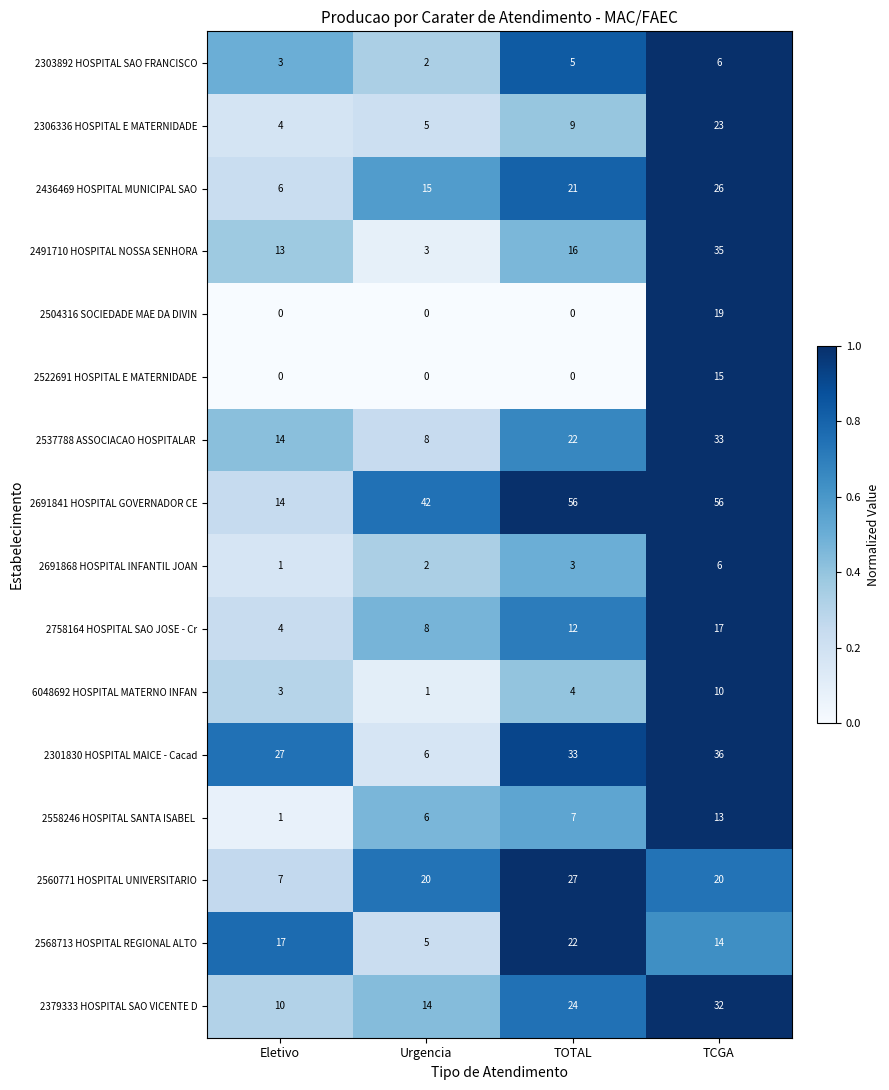

What is the greatest value displayed?

56